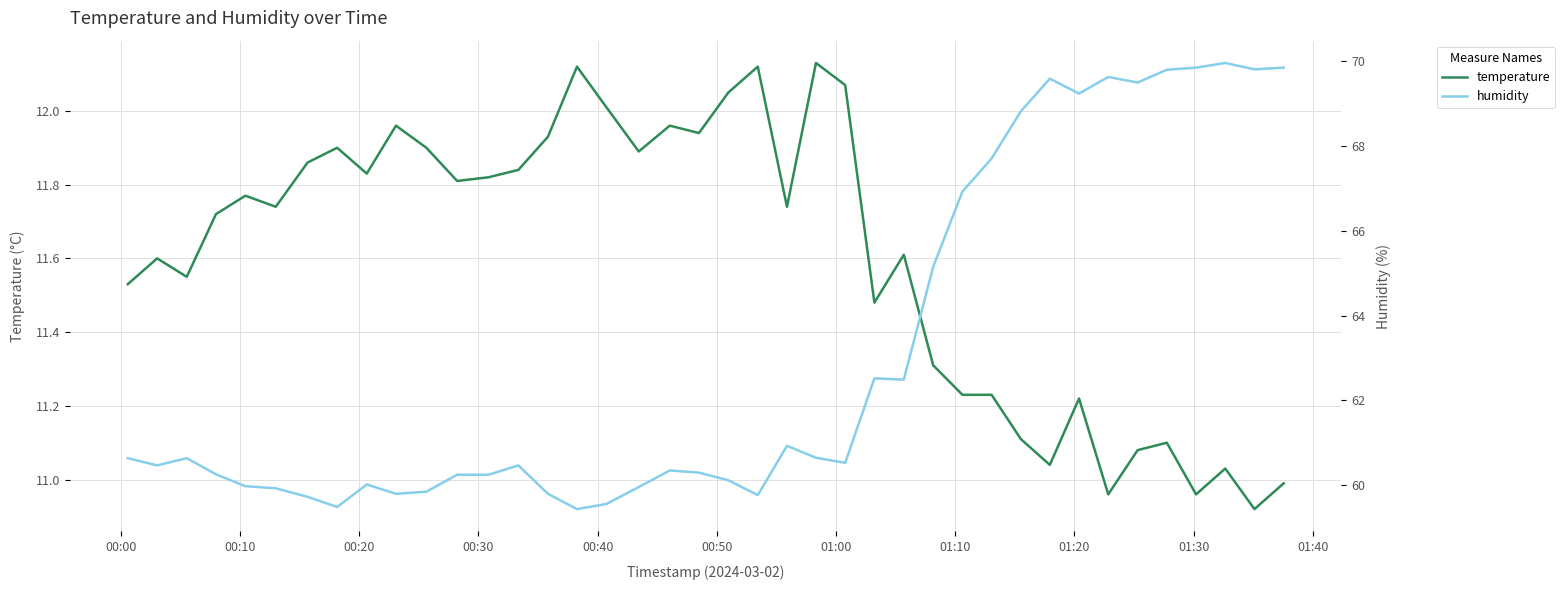

What is the highest value of the humidity series?

70.0